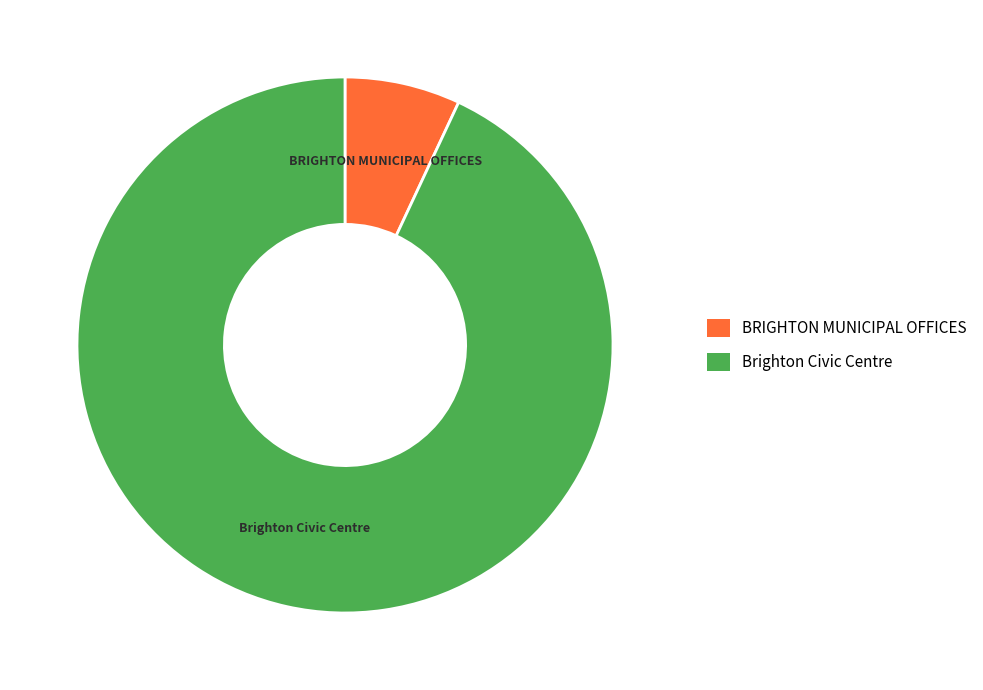

Which category accounts for the majority?

Brighton Civic Centre